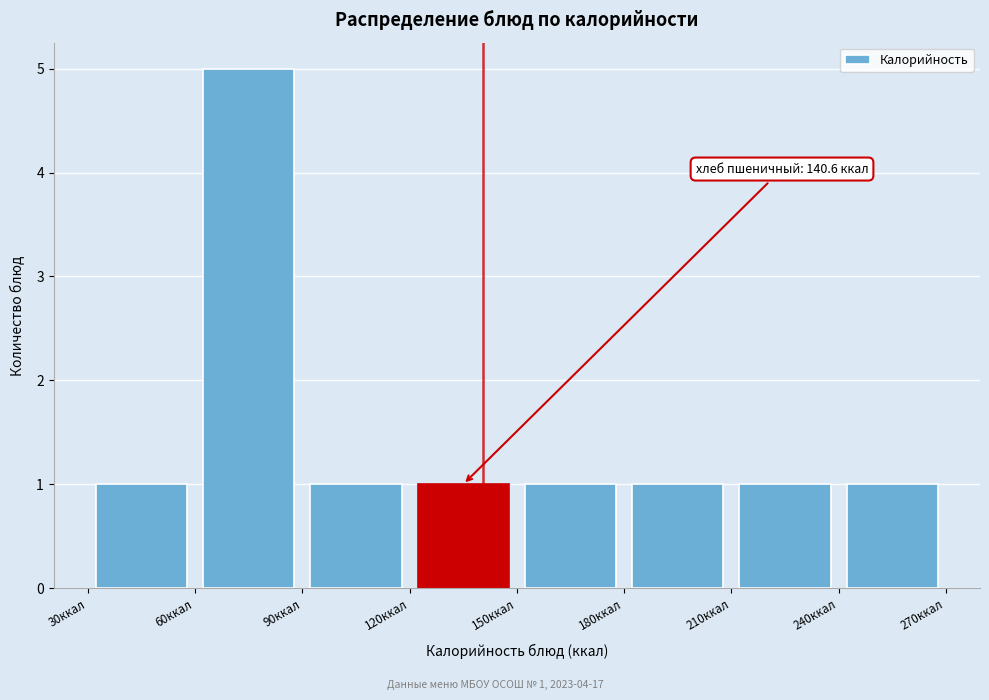

Over which range of the x-axis is the bar tallest?

60 to 90